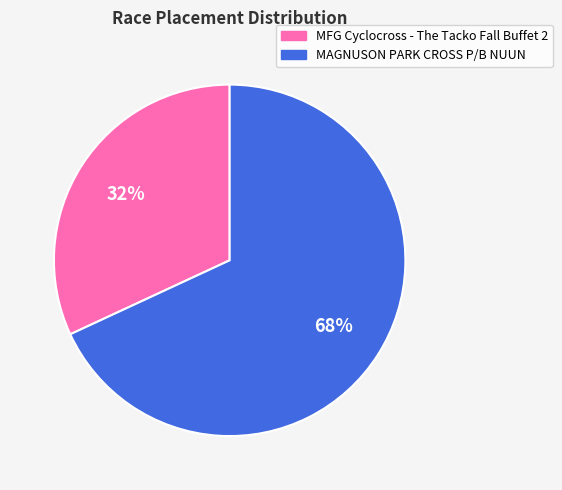

To the nearest percent, what is the difference between the MAGNUSON PARK CROSS P/B NUUN and MFG Cyclocross - The Tacko Fall Buffet 2 slice percentages?

36%